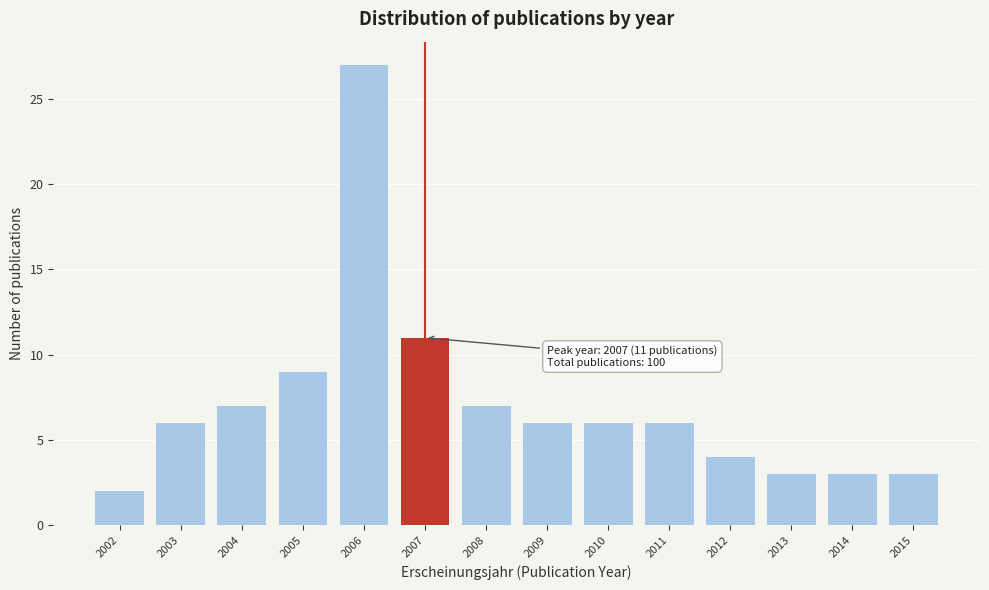

Reading left to right, transcribe all the data shown in this chart.

2002=2	2003=6	2004=7	2005=9	2006=27	2007=11	2008=7	2009=6	2010=6	2011=6	2012=4	2013=3	2014=3	2015=3